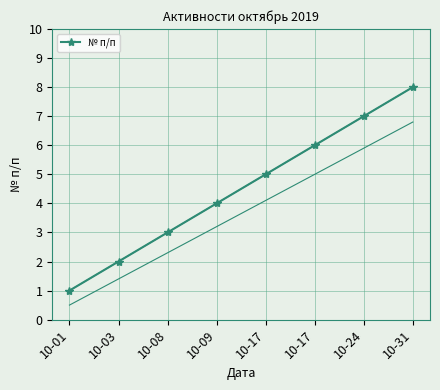

How many lines are shown in the chart?

1